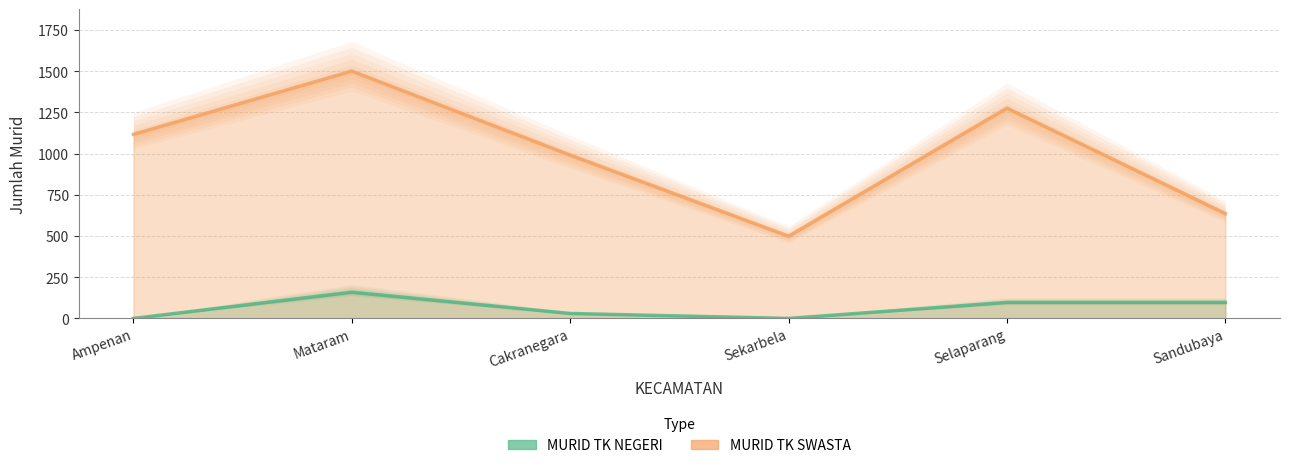

Reading left to right, extract all data points from this chart.

MURID TK NEGERI: 0	159	30	0	97	97
MURID TK SWASTA: 1117	1501	991	499	1276	636